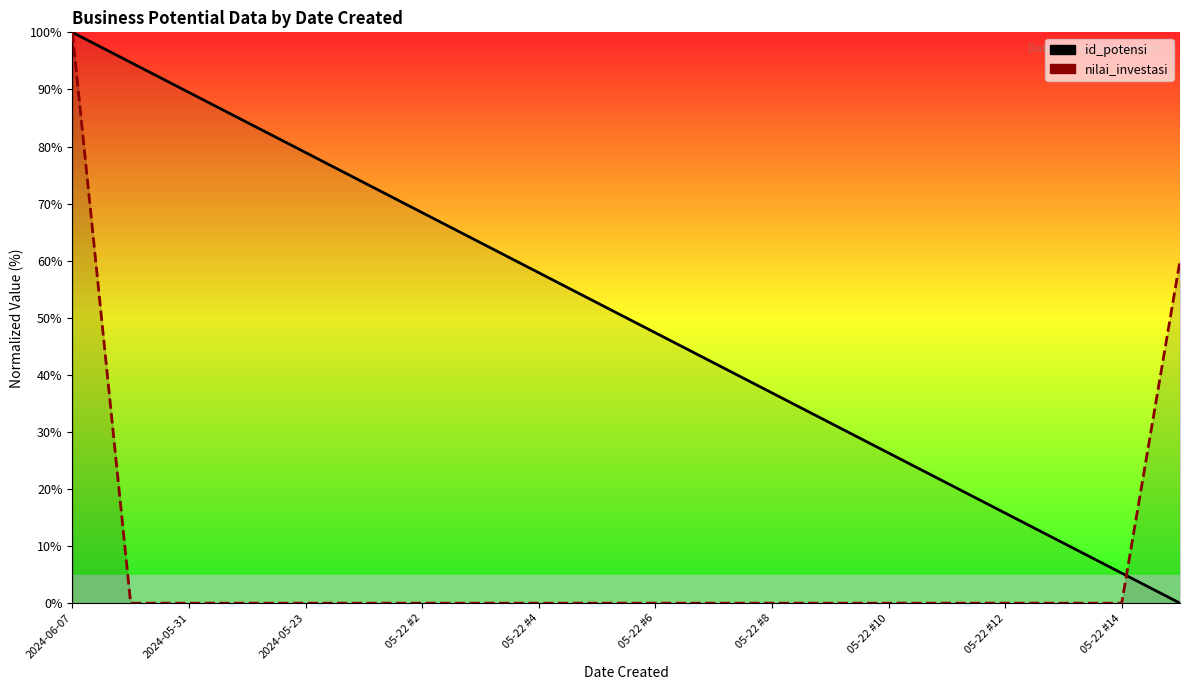

Which series has the widest spread of values?

nilai_investasi